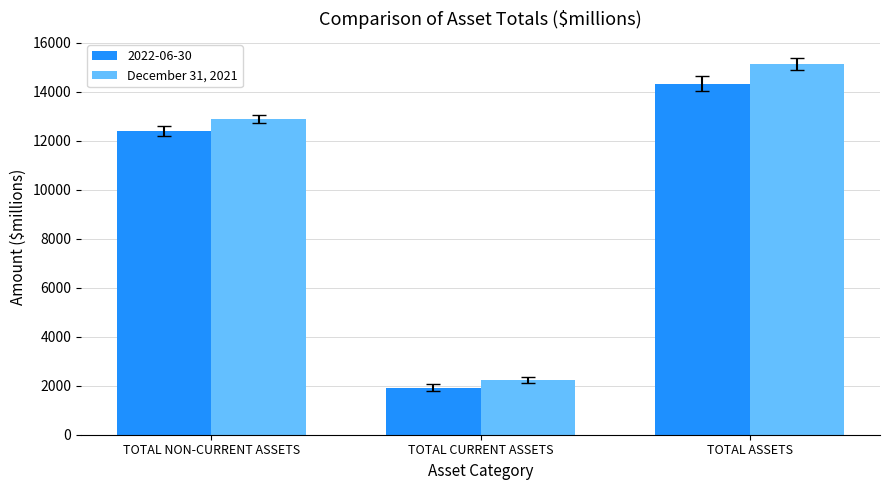

What is the average value of the December 31, 2021 series?

10093.8